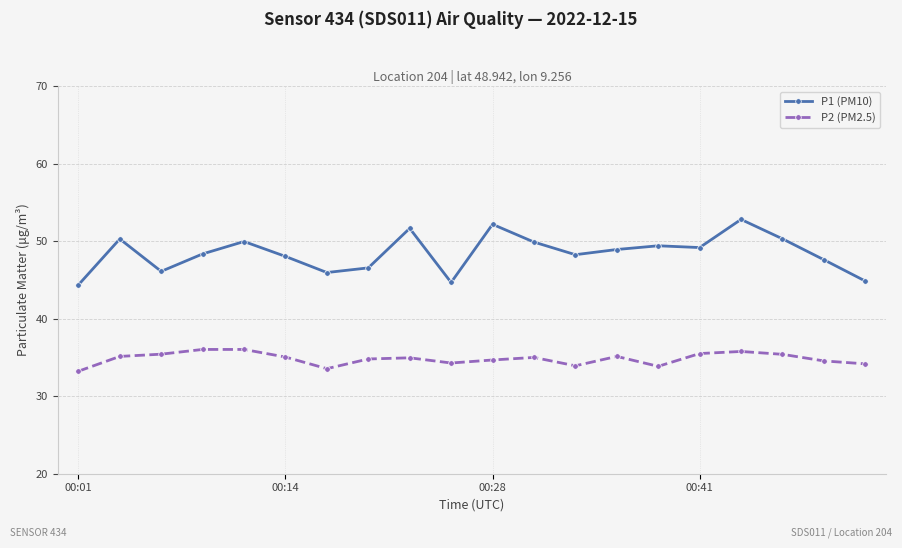

True or false: P2 (PM2.5) has more than 2 interior local peaks.

True